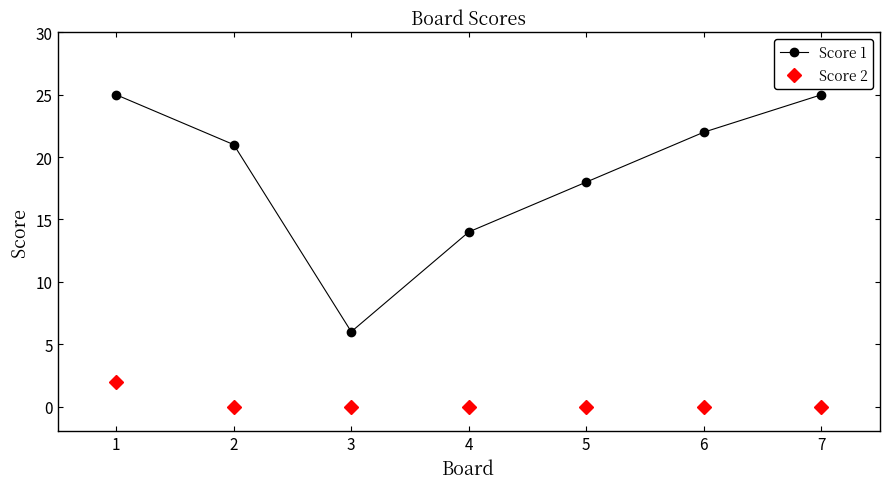

List the series in order of their peak value, lowest first.

Score 2, Score 1